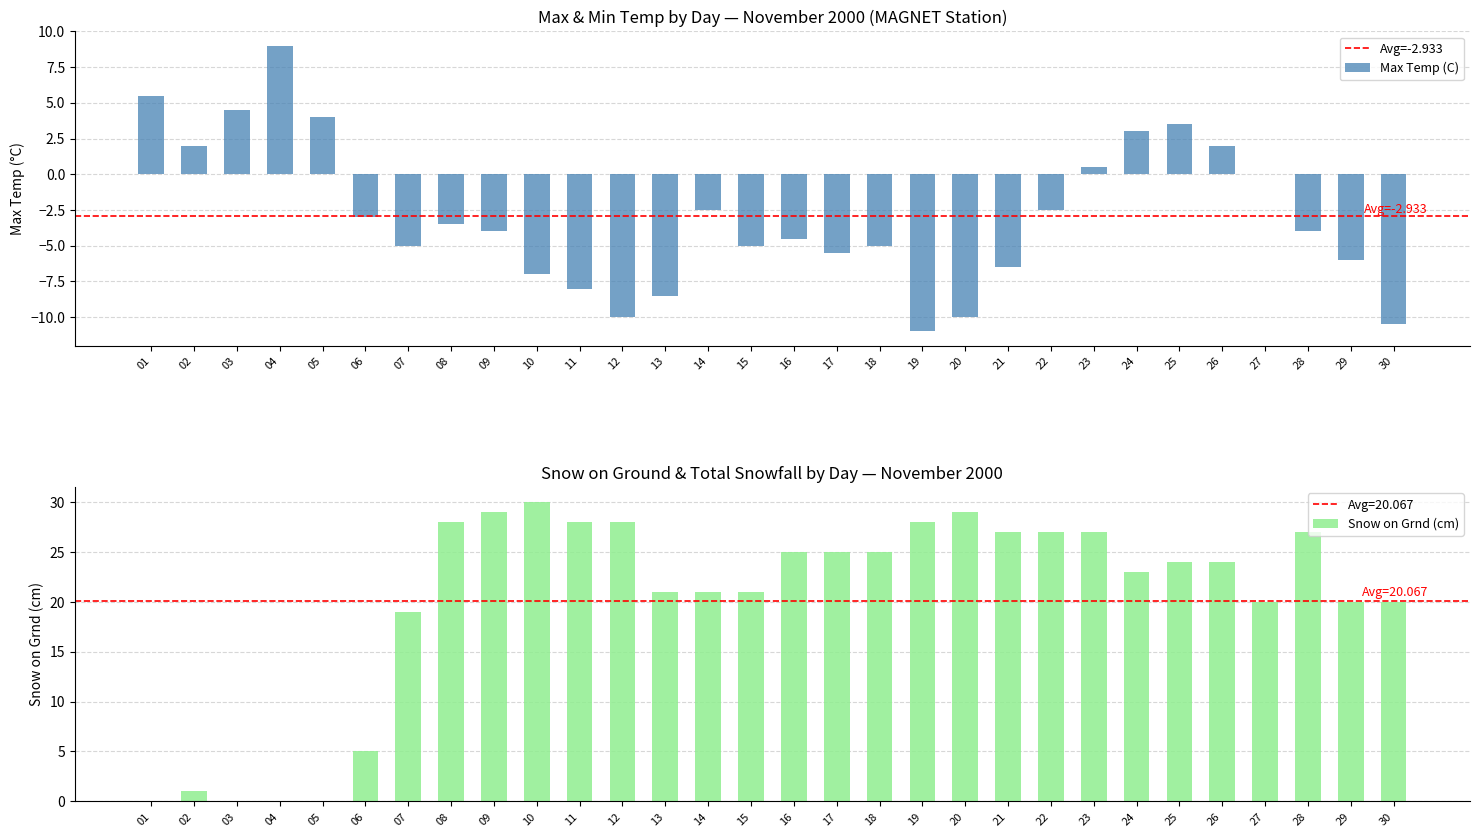

The Snow on Grnd (cm) series shows 15.2 at 24. True or false?

False